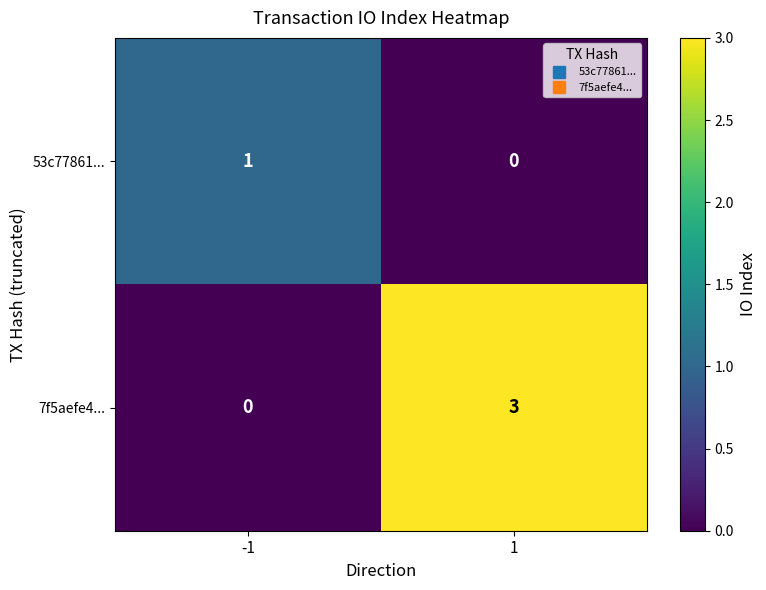

How many data points does each series have?

2